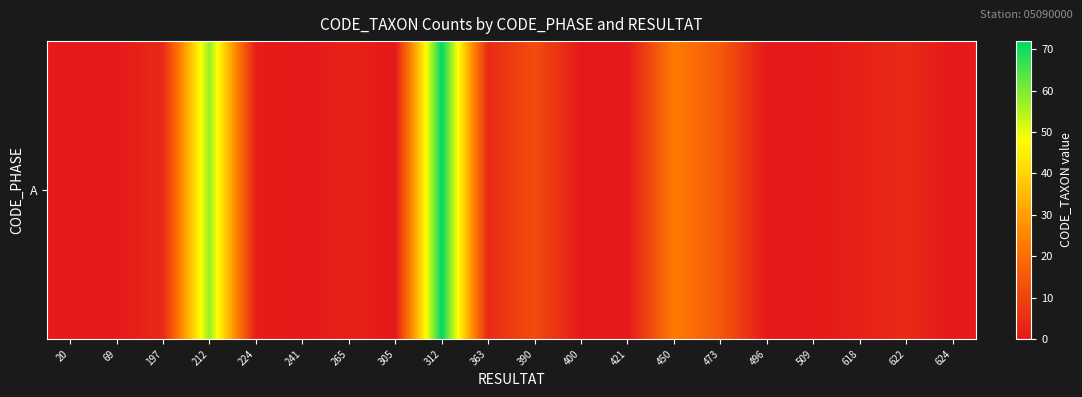

Which label corresponds to the smallest value in the chart?

20